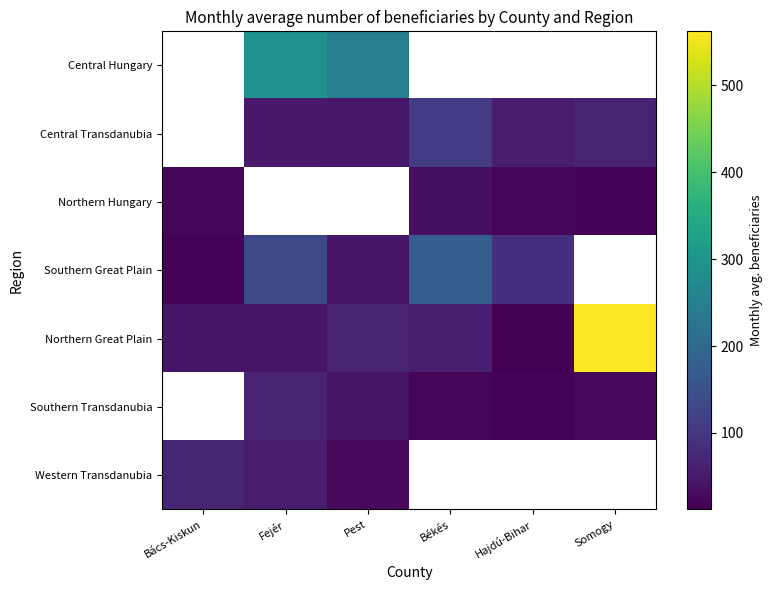

At which label does Northern Great Plain first exceed 57?

Pest